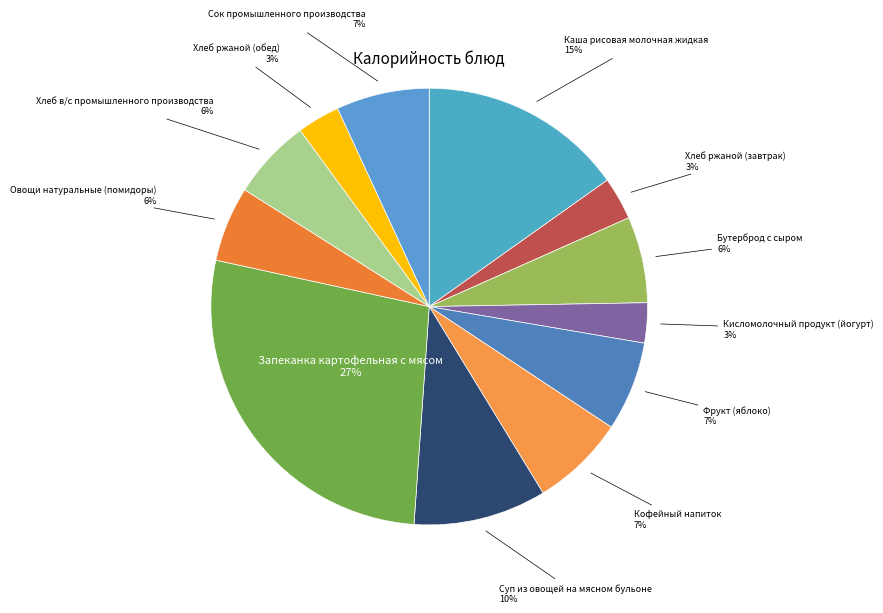

Is Бутерброд с сыром the majority of the pie?

No